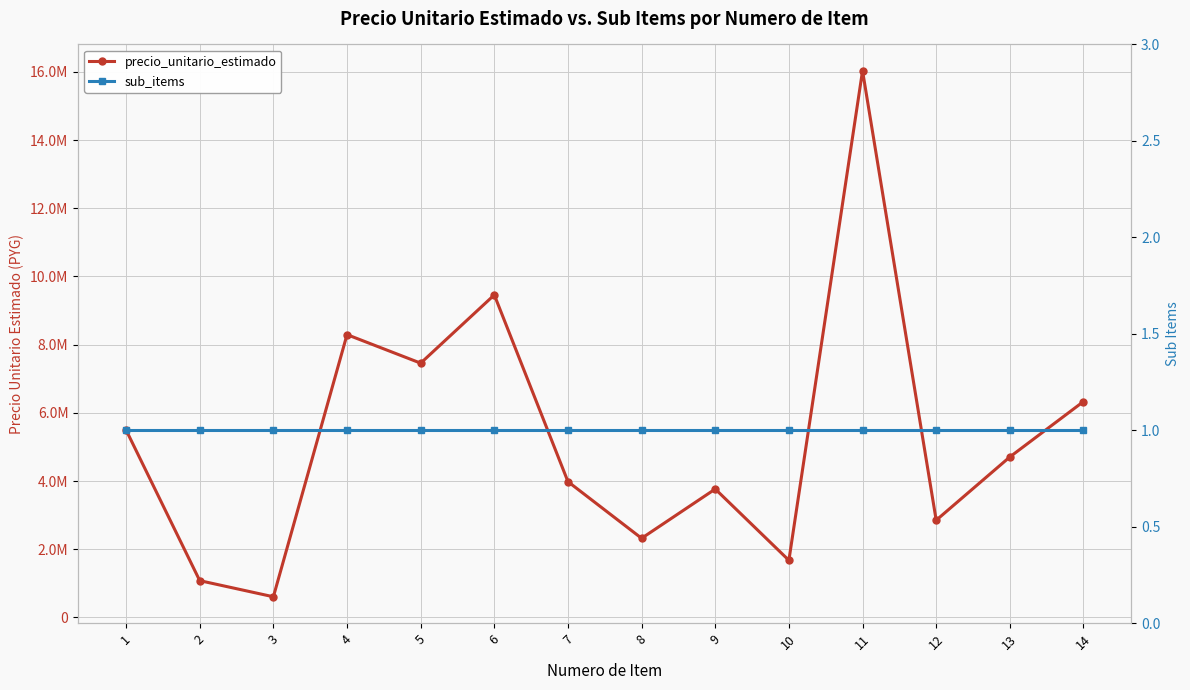

Does the chart have visible grid lines?

Yes